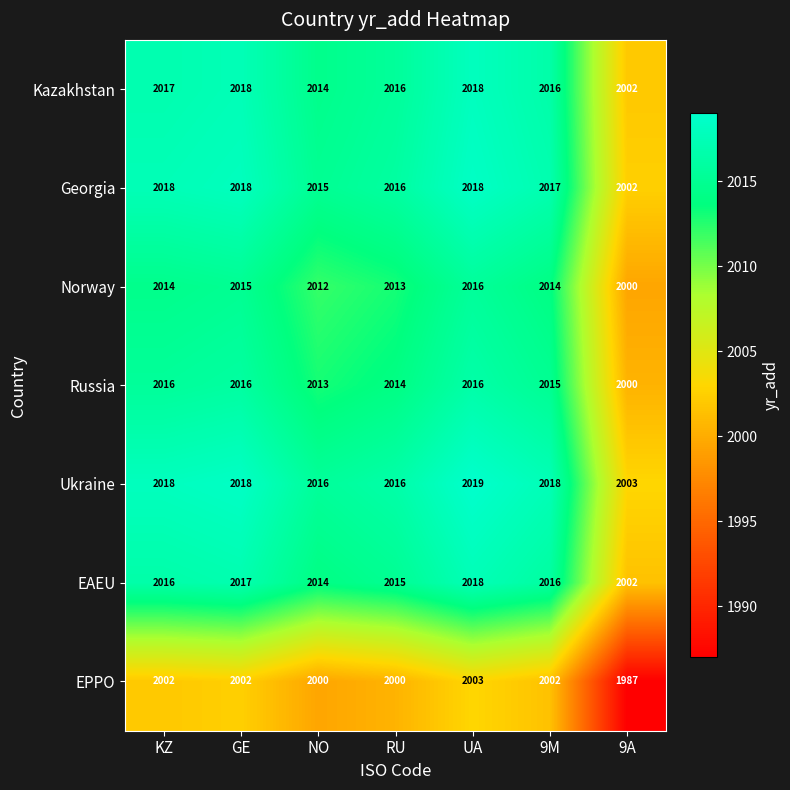

What is the difference between the highest and lowest values at 9M?

16